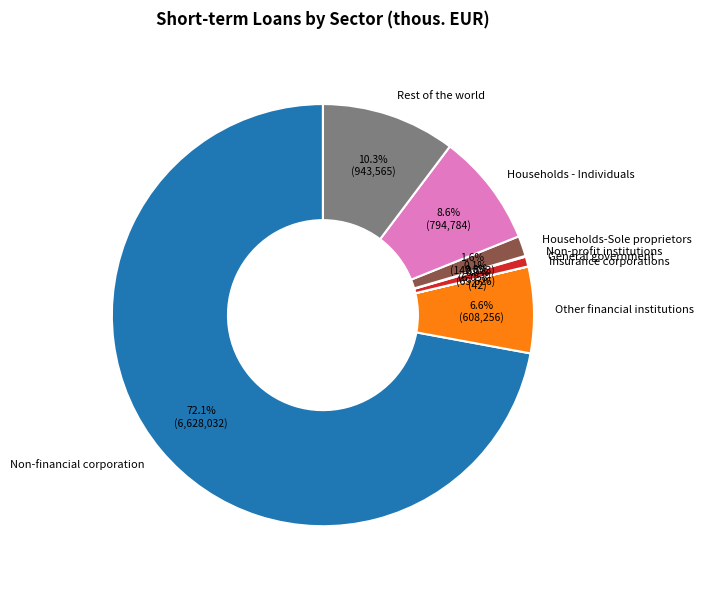

Which category has the biggest portion of the pie?

Non-financial corporation